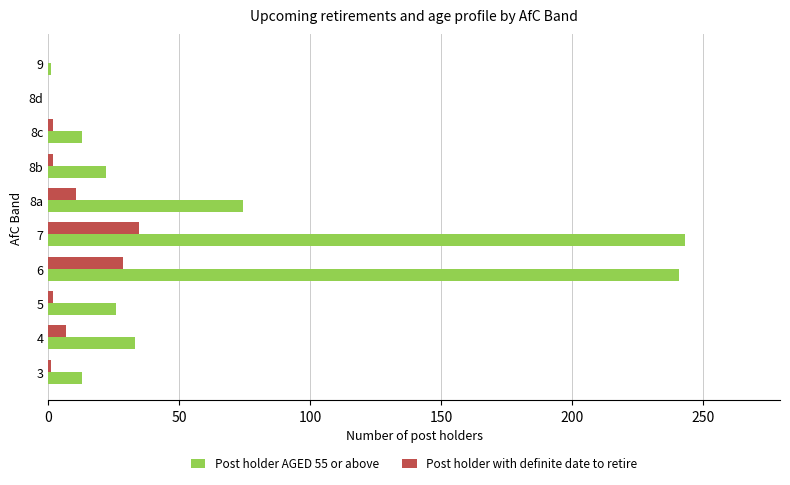

Is the value of Post holder with definite date to retire at 6 greater than the value of Post holder AGED 55 or above at 9?

Yes